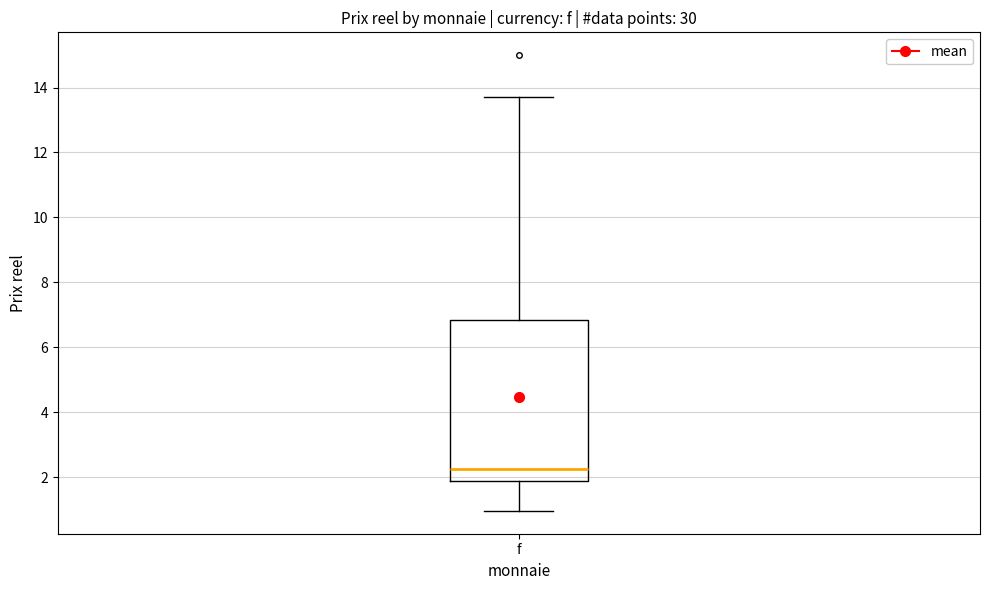

Transcribe this box plot: give where the median line is, the range the box spans, and where the two whiskers end, as read against the y-axis. The values are not printed on the chart, so give them approximately, as read against the axis.

median 2.2, box 1.8 to 6.8, whiskers 1.0 to 13.8